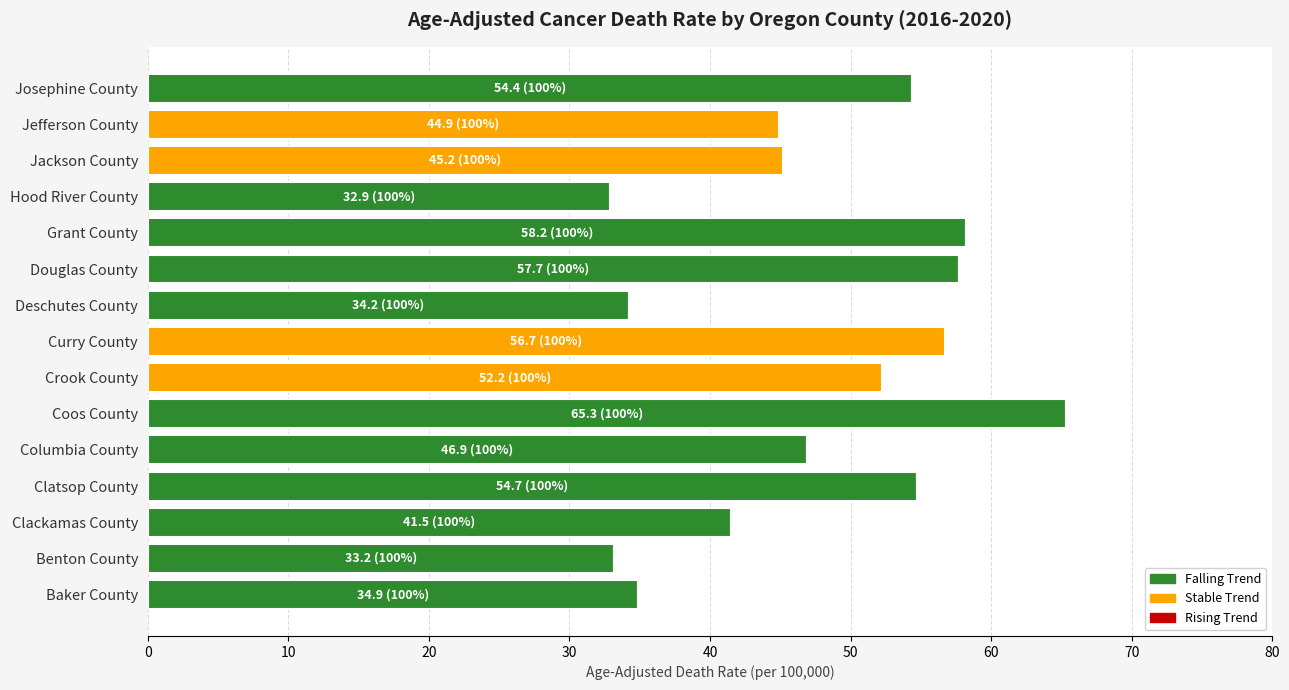

At which category is the sum across all series the highest?

Coos County